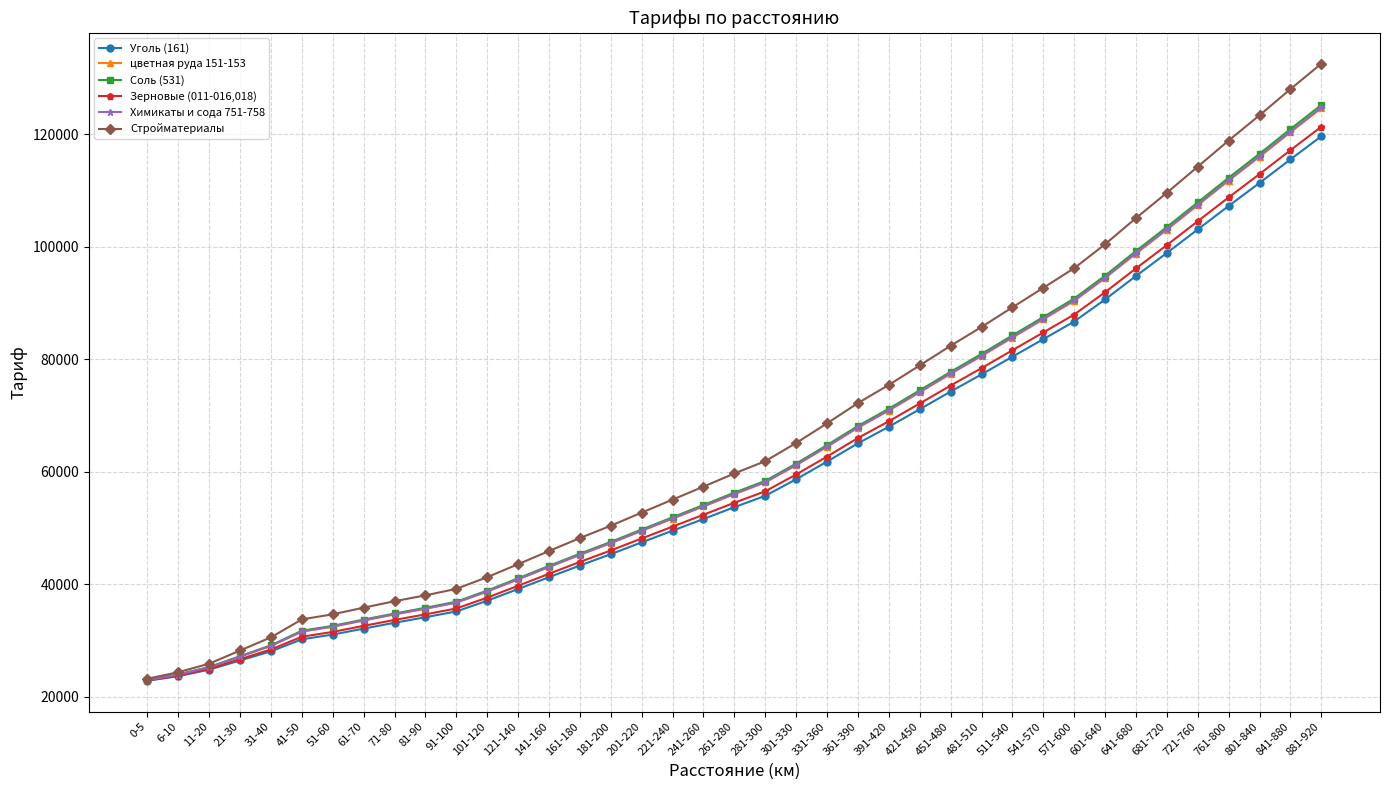

Reading left to right, transcribe all the data shown in this chart.

Уголь (161): 0-5=22826	6-10=23634	11-20=24796	21-30=26430	31-40=28062	41-50=30190	51-60=31033	61-70=32095	71-80=33132	81-90=34115	91-100=35149	101-120=37056	121-140=39132	141-160=41235	161-180=43308	181-200=45331	201-220=47428	221-240=49506	241-260=51583	261-280=53688	281-300=55702	301-330=58647	331-360=61788	361-390=65040	391-420=67982	421-450=71098	451-480=74239	481-510=77293	511-540=80433	541-570=83551	571-600=86692	601-640=90610	641-680=94791	681-720=98880	721-760=103061	761-800=107238	801-840=111332	841-880=115513	881-920=119630
цветная руда 151-153: 0-5=22962	6-10=23909	11-20=25206	21-30=27115	31-40=29020	41-50=31559	51-60=32425	61-70=33534	71-80=34613	81-90=35618	91-100=36698	101-120=38673	121-140=40838	141-160=43033	161-180=45194	181-200=47285	201-220=49471	221-240=51639	241-260=53805	261-280=56001	281-300=58080	301-330=61140	331-360=64414	361-390=67801	391-420=70855	421-450=74108	451-480=77382	481-510=80548	511-540=83823	541-570=87077	571-600=90351	601-640=94405	641-680=98765	681-720=103011	721-760=107371	761-800=111728	801-840=115979	841-880=120339	881-920=124613
Соль (531): 0-5=22978	6-10=23940	11-20=25253	21-30=27193	31-40=29131	41-50=31719	51-60=32586	61-70=33700	71-80=34784	81-90=35792	91-100=36877	101-120=38860	121-140=41036	141-160=43241	161-180=45413	181-200=47512	201-220=49709	221-240=51887	241-260=54064	261-280=56269	281-300=58357	301-330=61429	331-360=64719	361-390=68122	391-420=71187	421-450=74457	451-480=77747	481-510=80926	511-540=84216	541-570=87486	571-600=90775	601-640=94845	641-680=99226	681-720=103490	721-760=107872	761-800=112249	801-840=116519	841-880=120899	881-920=125193
Зерновые (011-016,018): 0-5=22873	6-10=23727	11-20=24935	21-30=26662	31-40=28387	41-50=30654	51-60=31505	61-70=32584	71-80=33634	81-90=34624	91-100=35675	101-120=37605	121-140=39711	141-160=41845	161-180=43948	181-200=45994	201-220=48122	221-240=50230	241-260=52338	261-280=54473	281-300=56509	301-330=59493	331-360=62678	361-390=65976	391-420=68956	421-450=72119	451-480=75305	481-510=78397	511-540=81582	541-570=84747	571-600=87933	601-640=91897	641-680=96139	681-720=100282	721-760=104524	761-800=108761	801-840=112909	841-880=117151	881-920=121321
Химикаты и сода 751-758: 0-5=22966	6-10=23916	11-20=25217	21-30=27133	31-40=29047	41-50=31595	51-60=32463	61-70=33572	71-80=34653	81-90=35658	91-100=36740	101-120=38716	121-140=40883	141-160=43080	161-180=45244	181-200=47337	201-220=49526	221-240=51696	241-260=53865	261-280=56064	281-300=58145	301-330=61207	331-360=64485	361-390=67875	391-420=70931	421-450=74188	451-480=77466	481-510=80635	511-540=83913	541-570=87171	571-600=90449	601-640=94506	641-680=98871	681-720=103121	721-760=107487	761-800=111848	801-840=116104	841-880=120469	881-920=124748
Стройматериалы: 0-5=23179	6-10=24344	11-20=25858	21-30=28202	31-40=30544	41-50=33735	51-60=34638	61-70=35817	71-80=36967	81-90=38007	91-100=39160	101-120=41243	121-140=43549	141-160=45888	161-180=48190	181-200=50389	201-220=52718	221-240=55030	241-260=57337	261-280=59678	281-300=61862	301-330=65101	331-360=68589	361-390=72190	391-420=75420	421-450=78889	451-480=82377	481-510=85721	511-540=89209	541-570=92680	571-600=96166	601-640=100433	641-680=105080	681-720=109576	721-760=114222	761-800=118863	801-840=123364	841-880=128010	881-920=132534